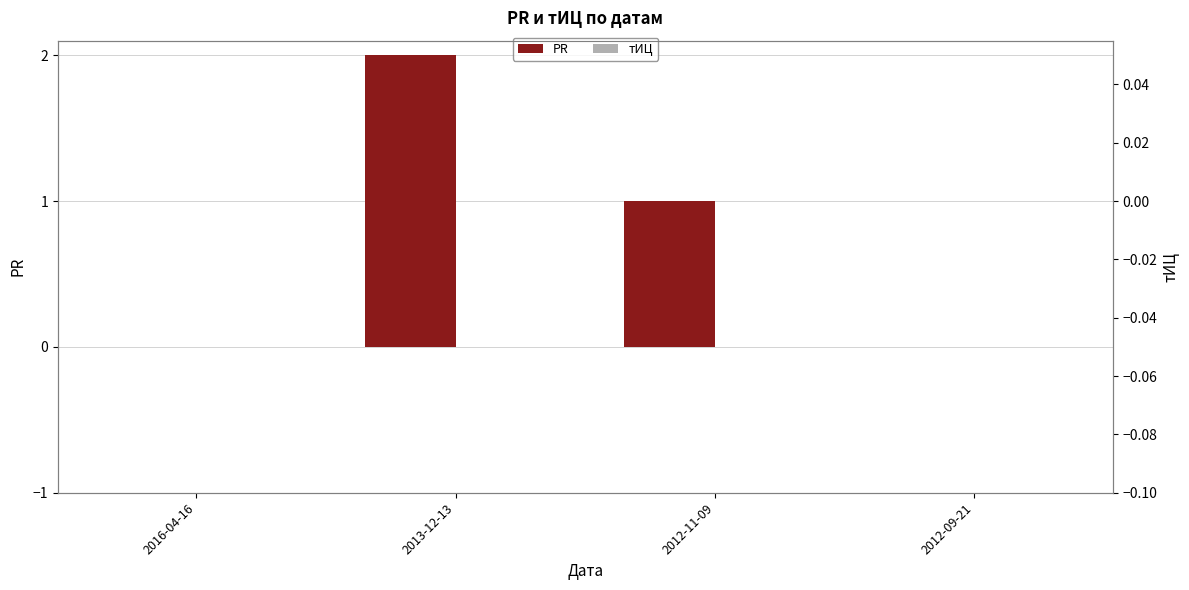

How many bars are there in each group?

2